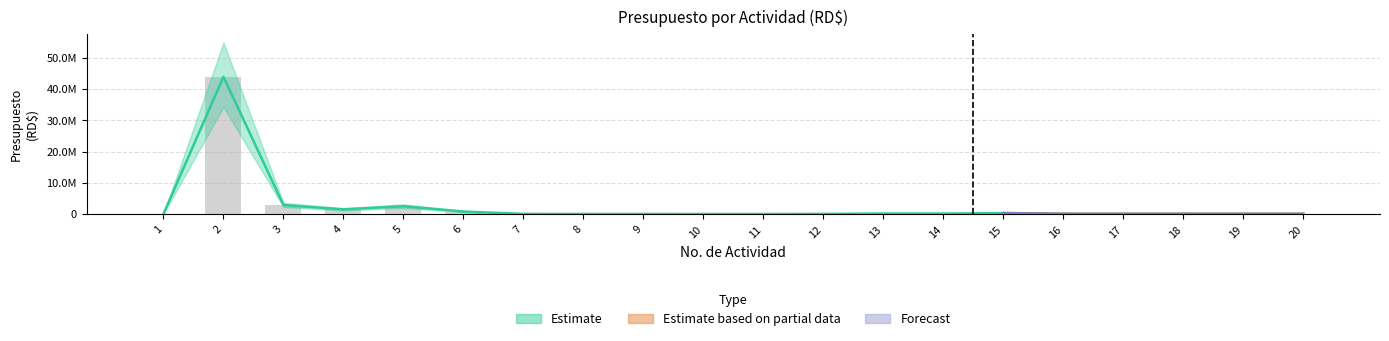

What is the total value across all series at 17?

100000